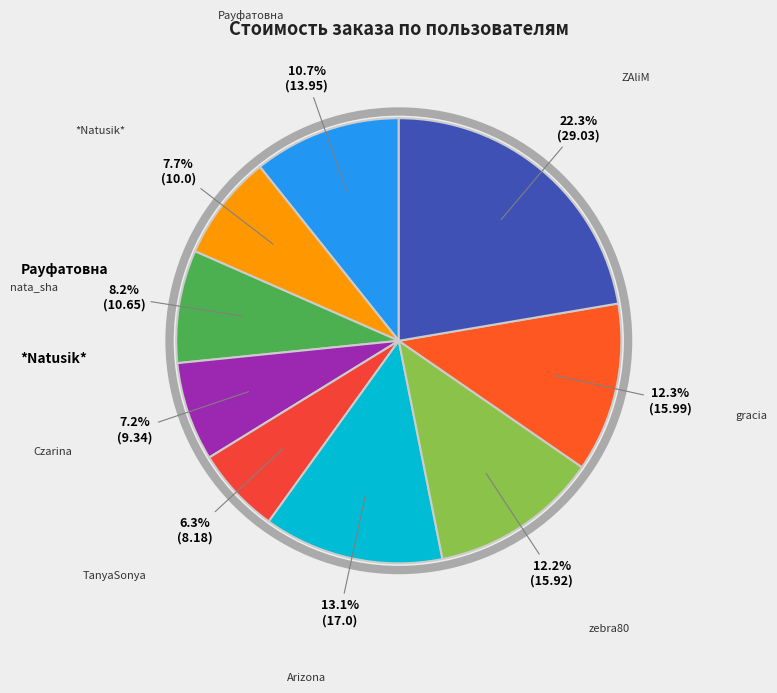

Is there any slice that represents more than half of the pie?

No